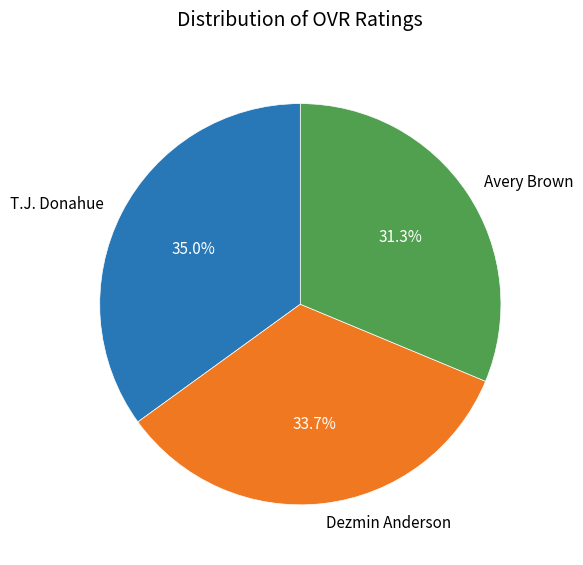

What percentage do Dezmin Anderson and Avery Brown together represent?

65.0%